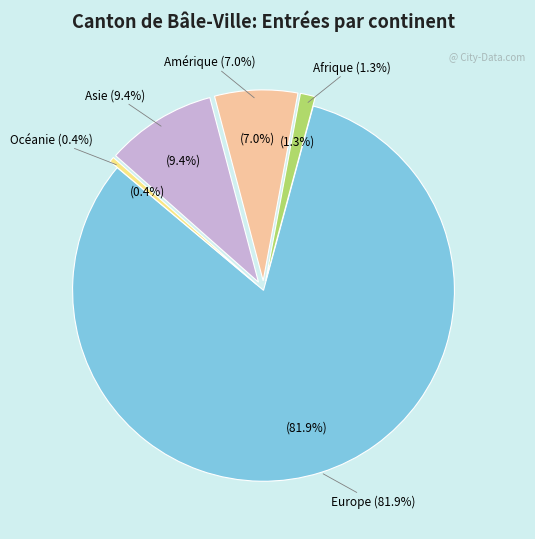

Combined, do Amérique and Asie account for over 50%?

No